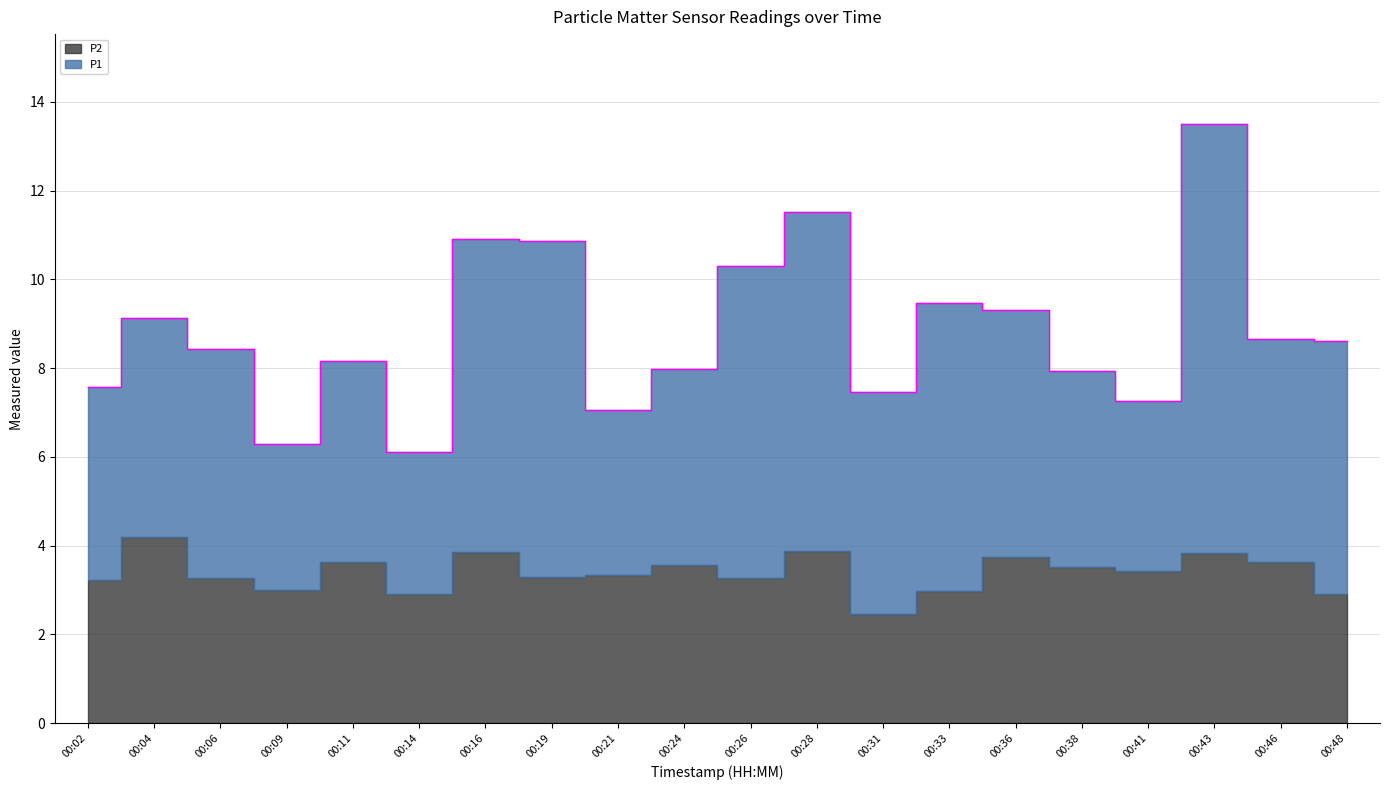

The value of P1 at 00:06 is 7.8. True or false?

False